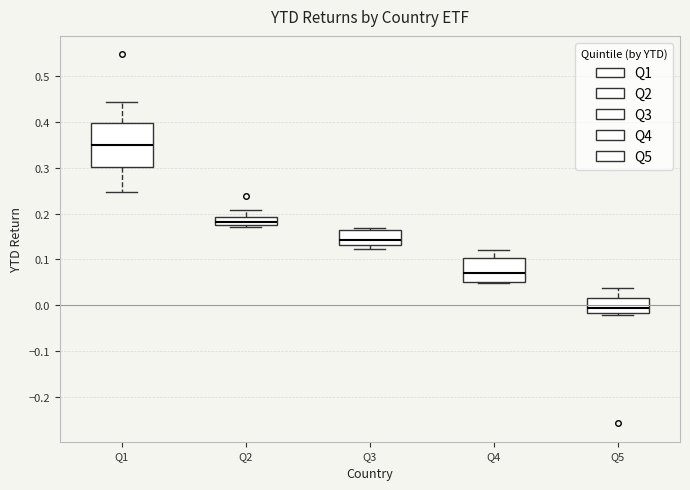

Reading left to right, transcribe this box plot: for each box, give where its median line is, the range the box spans, and where its two whiskers end, as read against the y-axis. The values are not printed on the chart, so give them approximately, as read against the axis.

Q1: median 0.35, box 0.30 to 0.40, whiskers 0.25 to 0.44
Q2: median 0.18, box 0.17 to 0.19, whiskers 0.17 (just below the box's lower edge) to 0.21
Q3: median 0.14, box 0.13 to 0.17, whiskers 0.12 to 0.17 (just above the box's upper edge)
Q4: median 0.07, box 0.05 to 0.10, whiskers 0.05 to 0.12
Q5: median -0.01, box -0.02 to 0.02, whiskers -0.02 (just below the box's lower edge) to 0.04